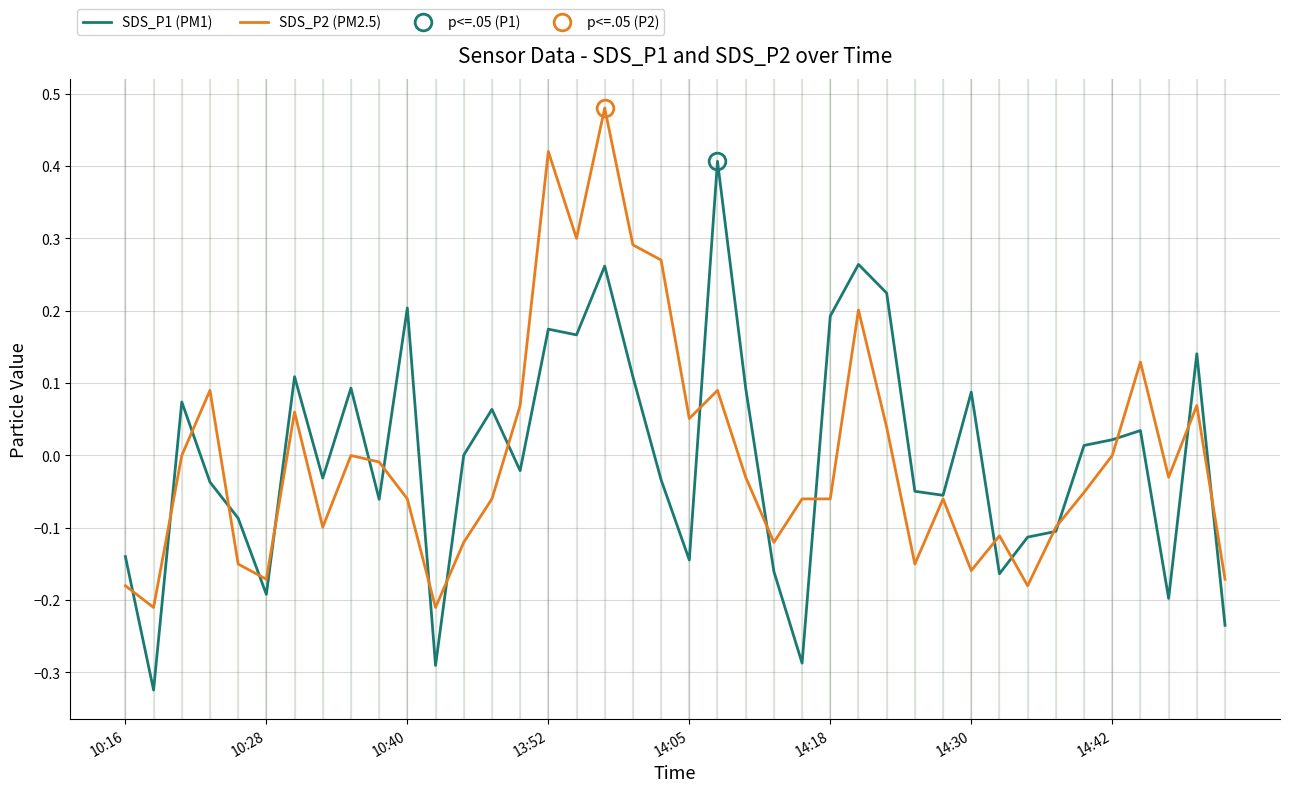

The value of SDS_P1 (PM1) at 13:52 is 0.3. True or false?

False